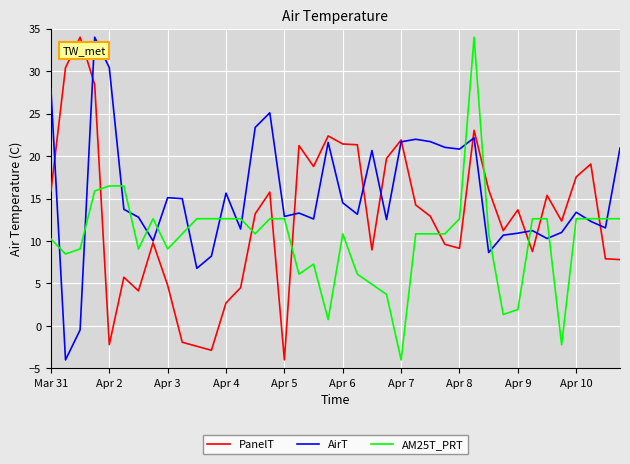

List the series in order of their overall mean, lowest first.

AM25T_PRT, PanelT, AirT